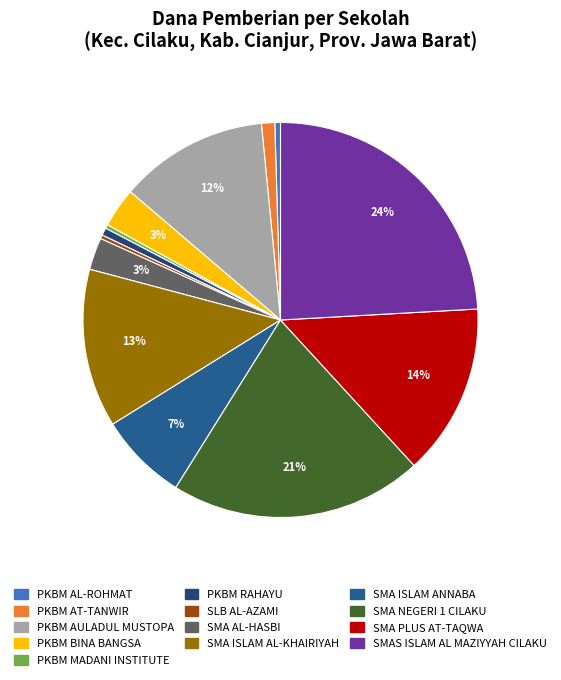

How many slices are in this pie chart?

13